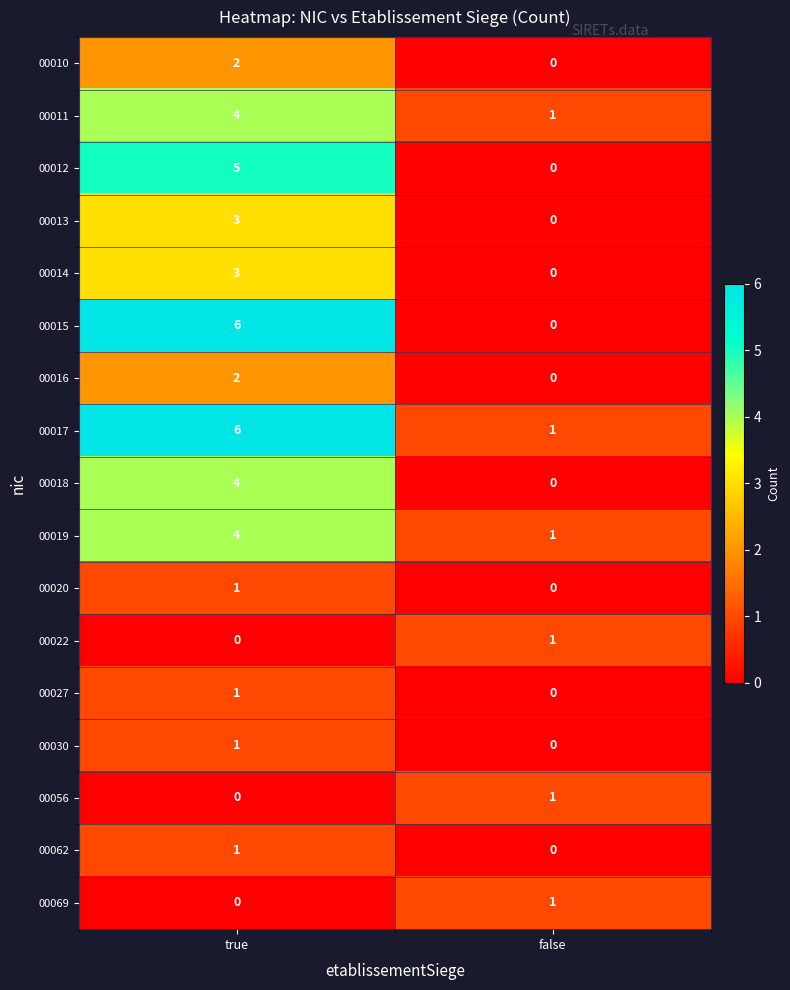

Is it true that 00010 equals 0 at false?

True